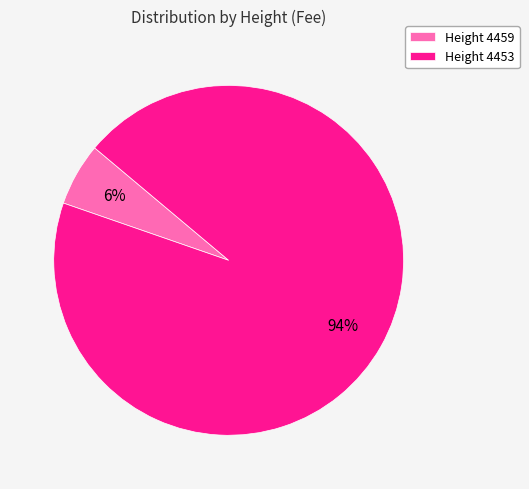

Which slice is the largest?

Height 4453